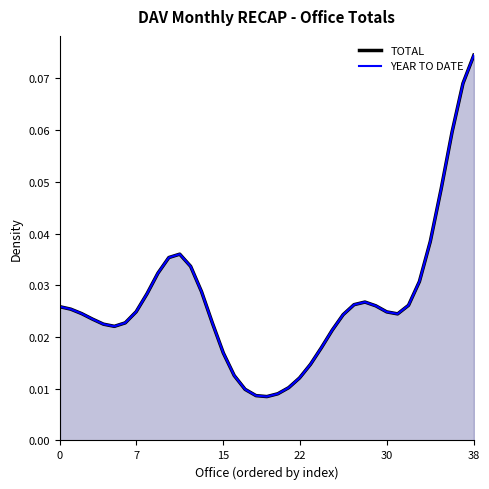

Where is TOTAL nearest to the value 0?

19